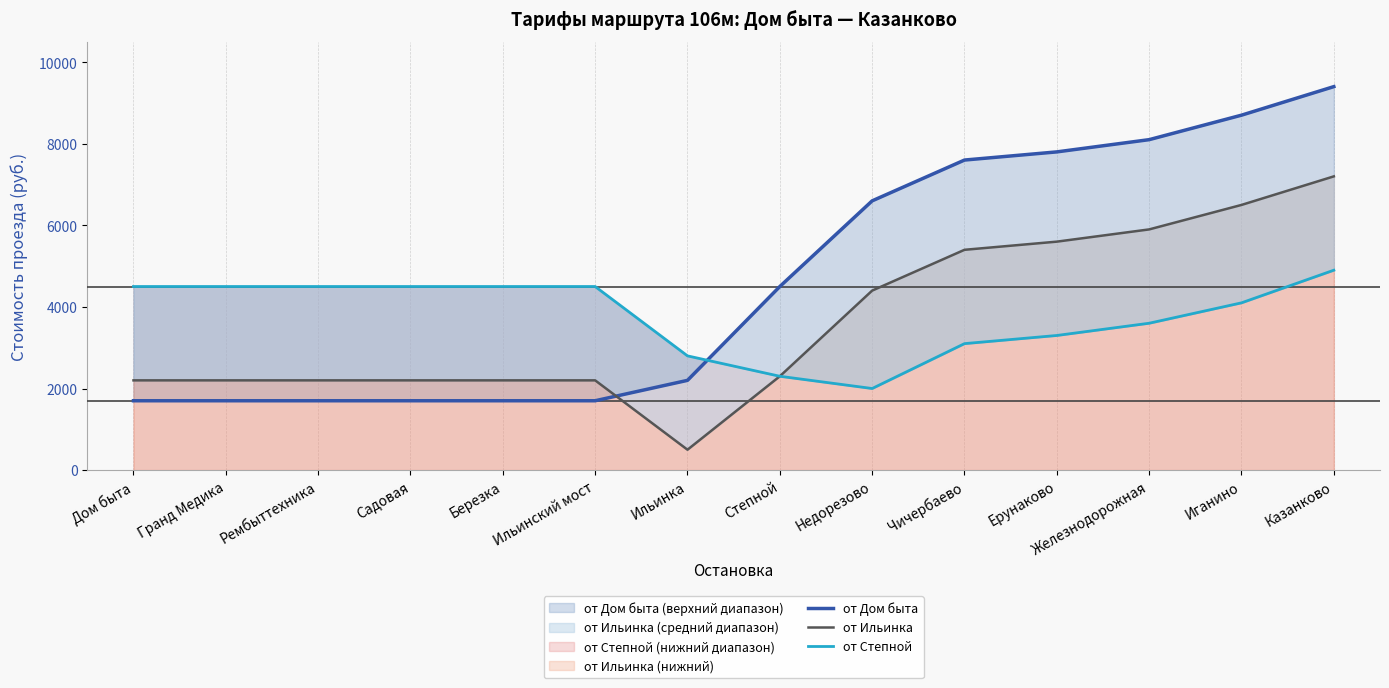

What is the difference between the highest and lowest values at Казанково?

4500